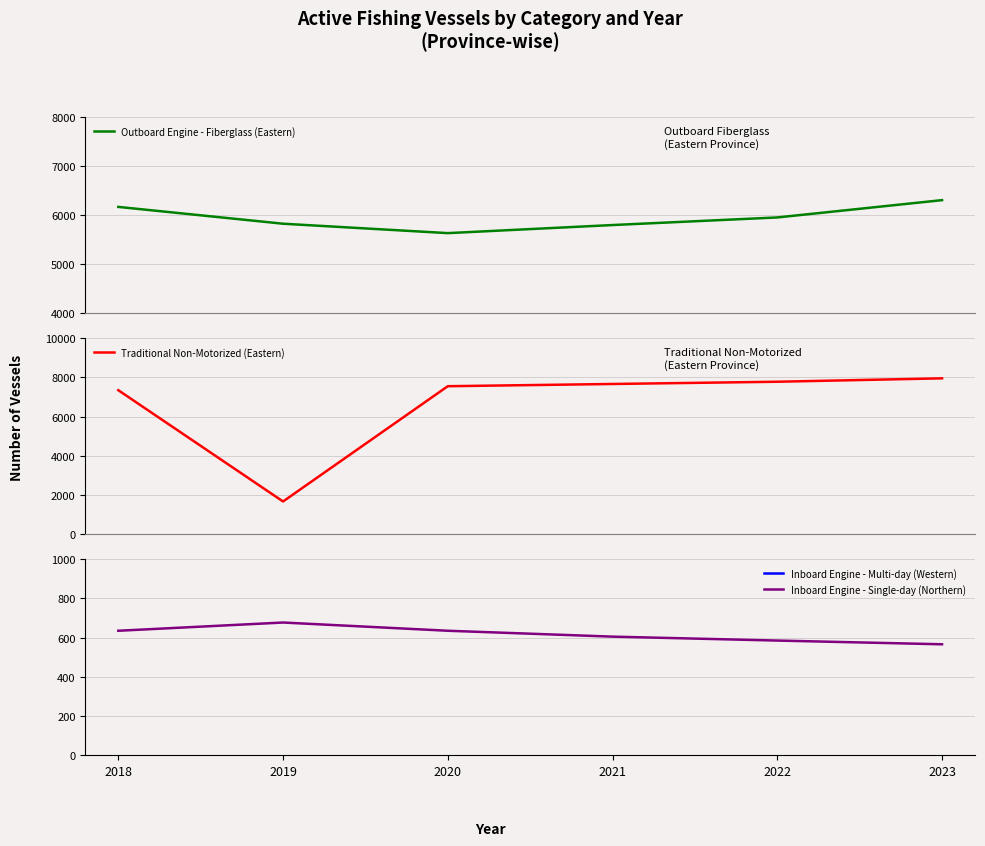

At which category is the sum across all series the highest?

2023